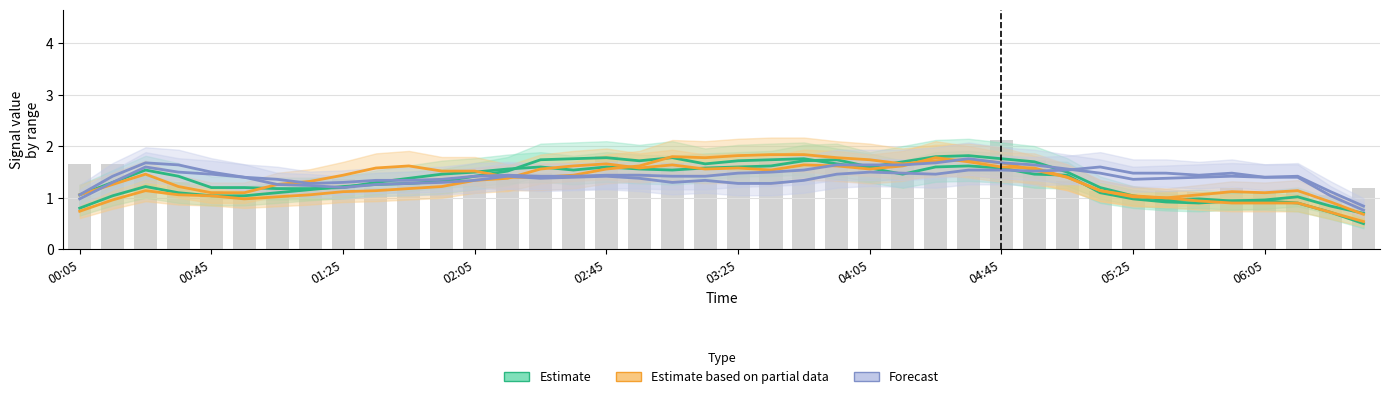

How many data points does each series have?

40